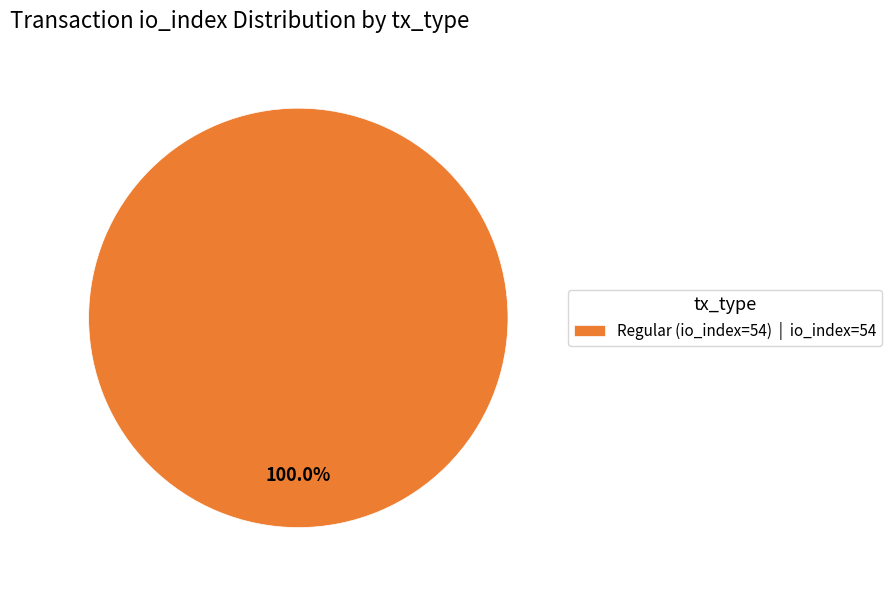

Count the number of slices in the pie.

1